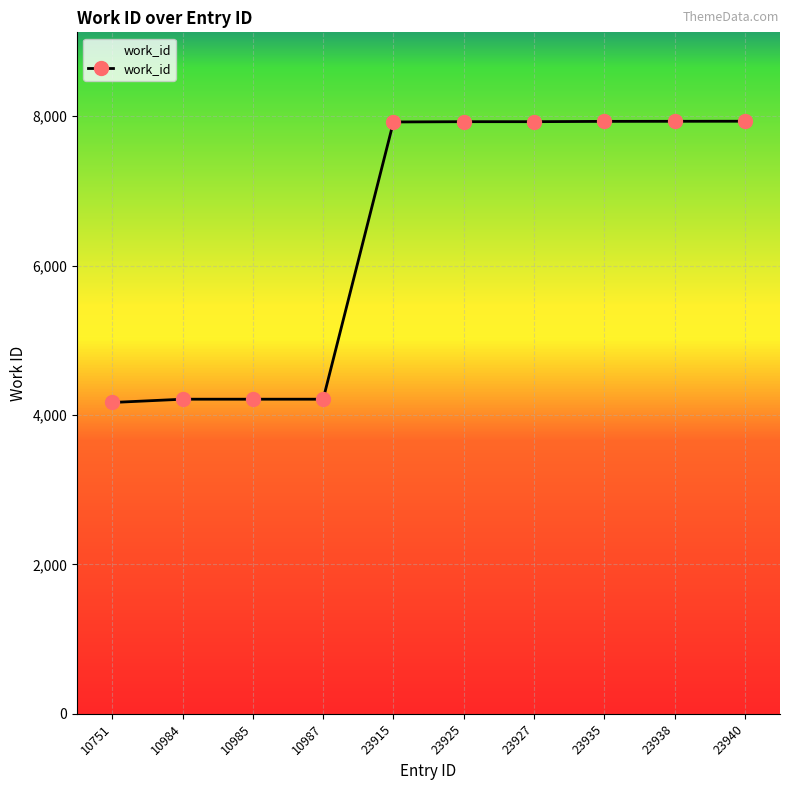

Is it true that the value at 23925 is 13044?

False